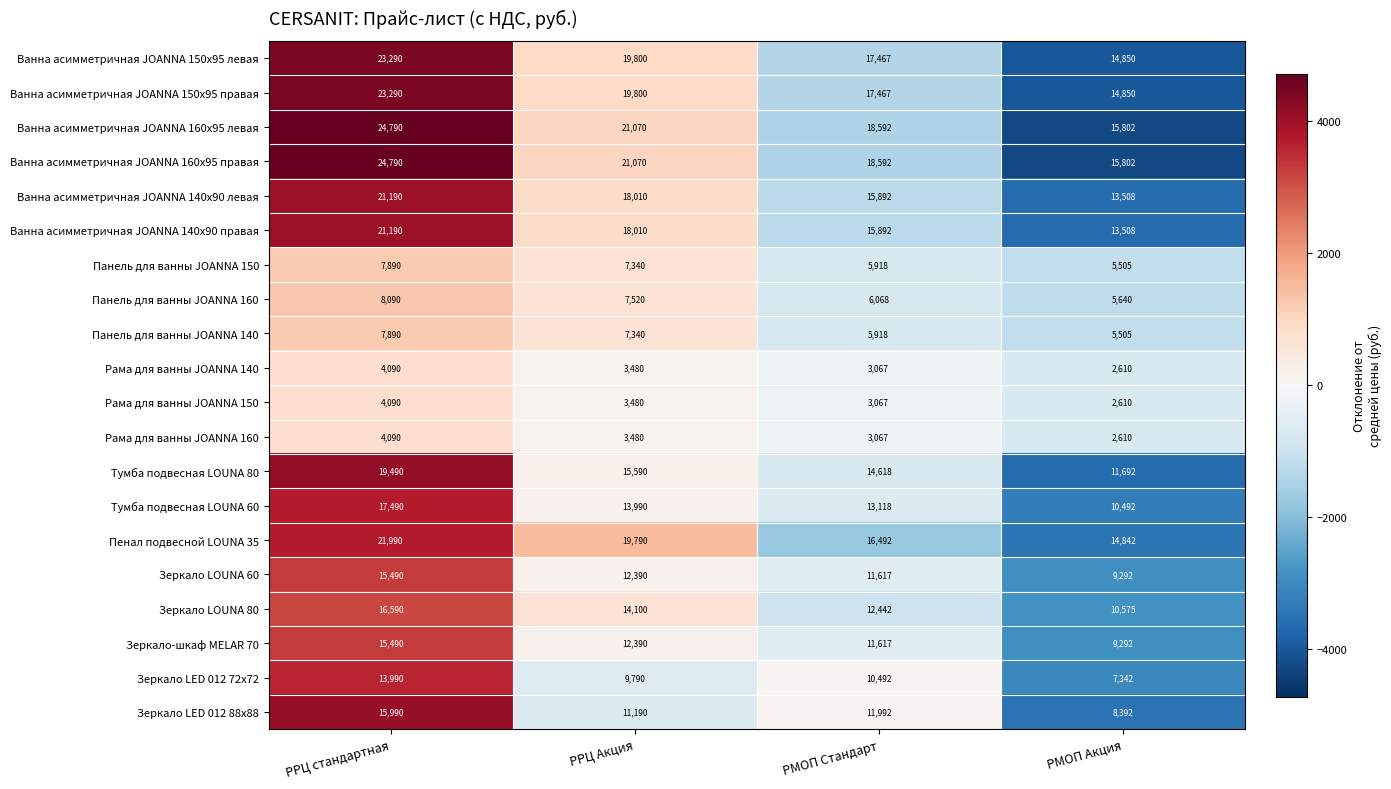

What is the total value across all series at РМОП Стандарт?

233395